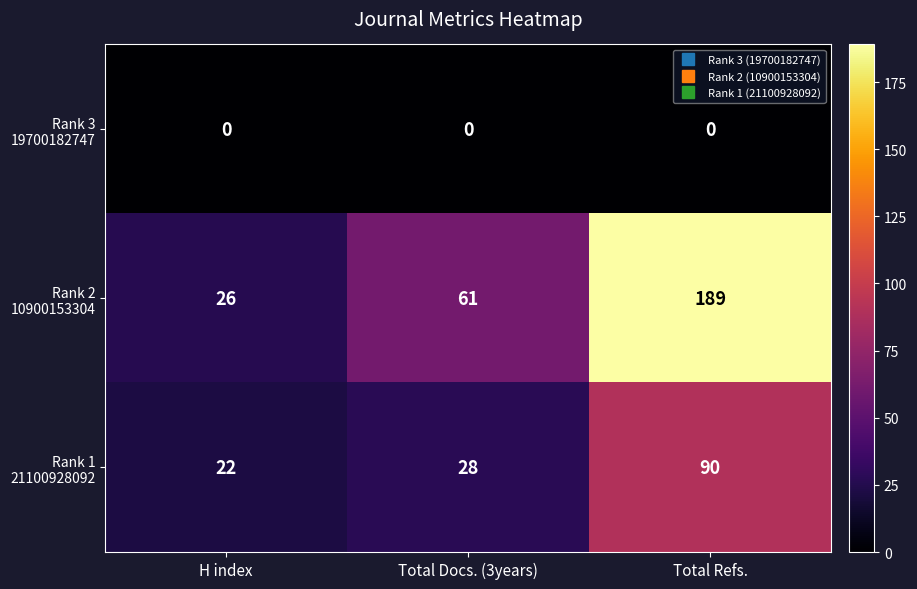

What is the difference between the highest and lowest values at Total Docs. (3years)?

61